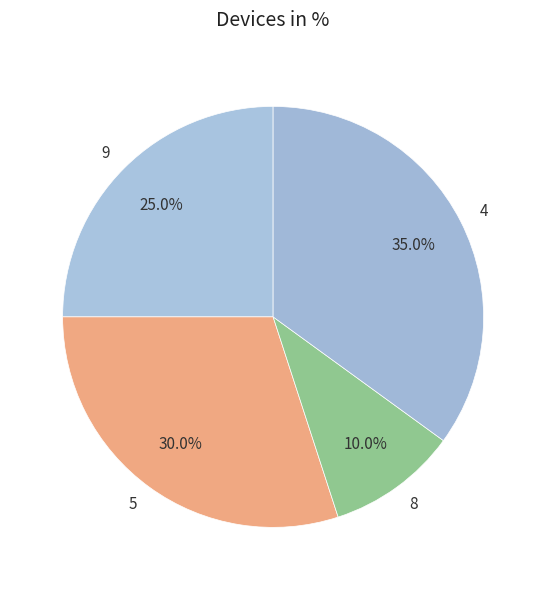

To the nearest percent, what is the average slice percentage?

25%